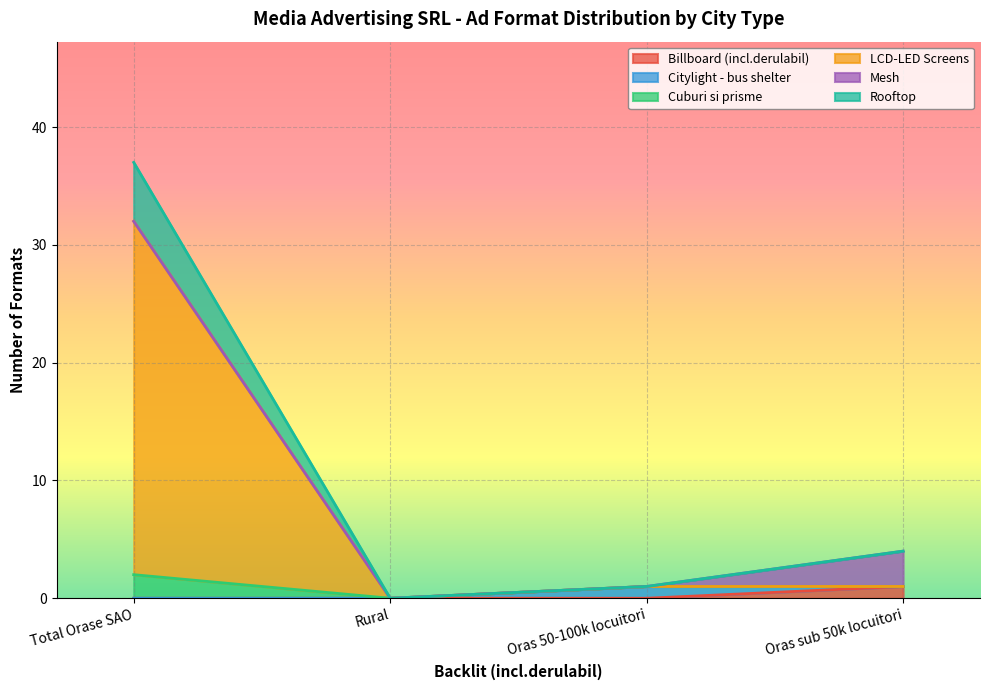

How many data points in Rooftop are above 4?

1